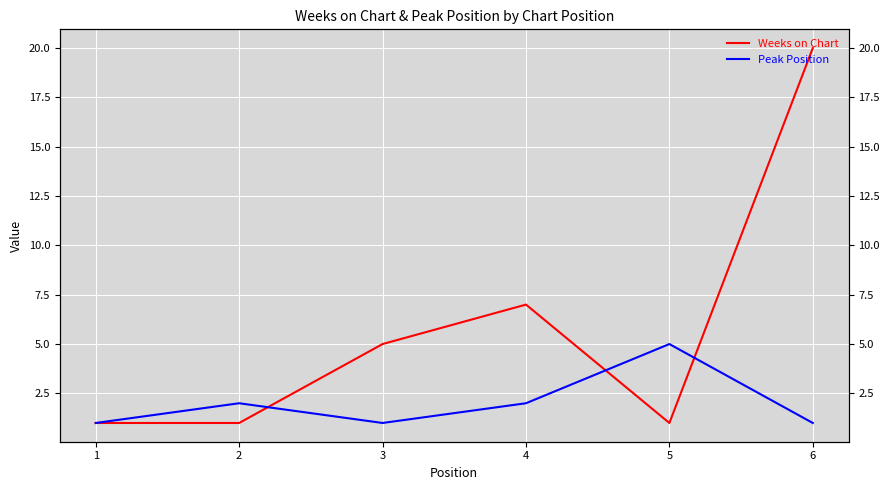

At which category is the sum across all series the highest?

6